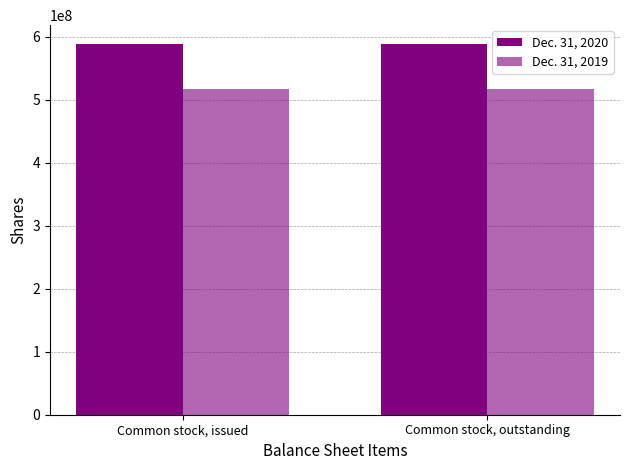

Is the value of Dec. 31, 2020 at Common stock, outstanding greater than the value of Dec. 31, 2019 at Common stock, issued?

Yes